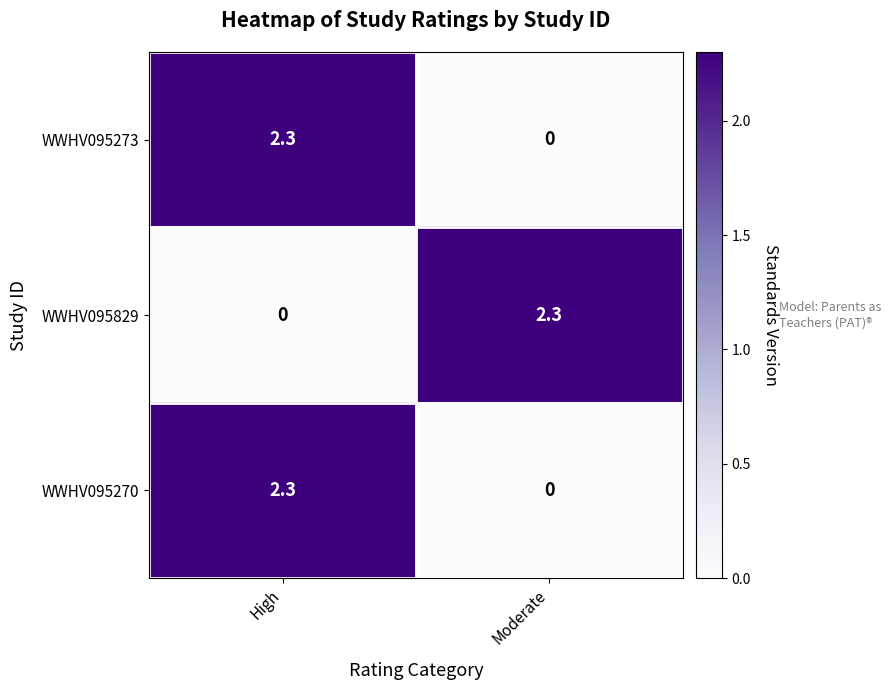

At which label does WWHV095829 reach its minimum?

High